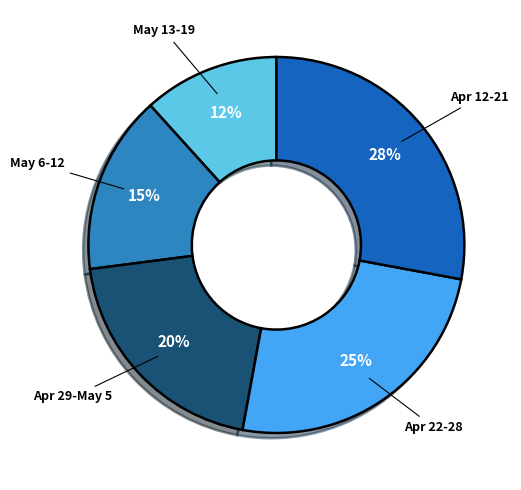

Rank the categories by value from lowest to highest.

May 13-19, May 6-12, Apr 29-May 5, Apr 22-28, Apr 12-21